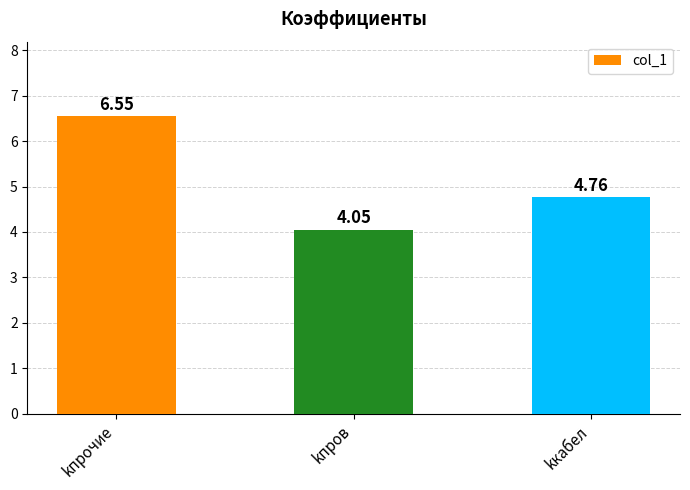

What is the change in value from kпров to kкабел?

+0.7